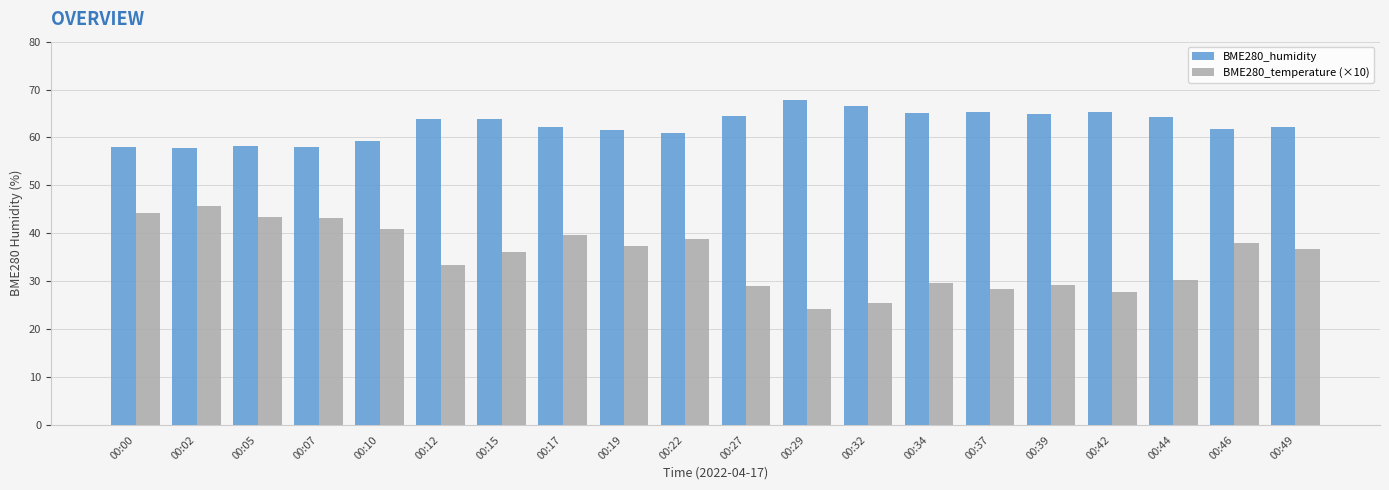

What are all the series names shown in the legend?

BME280_humidity, BME280_temperature (×10)